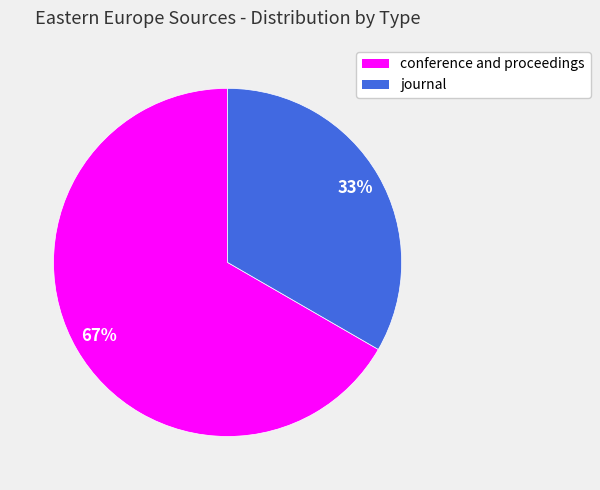

What is the ratio of the value at journal to the value at conference and proceedings?

0.5